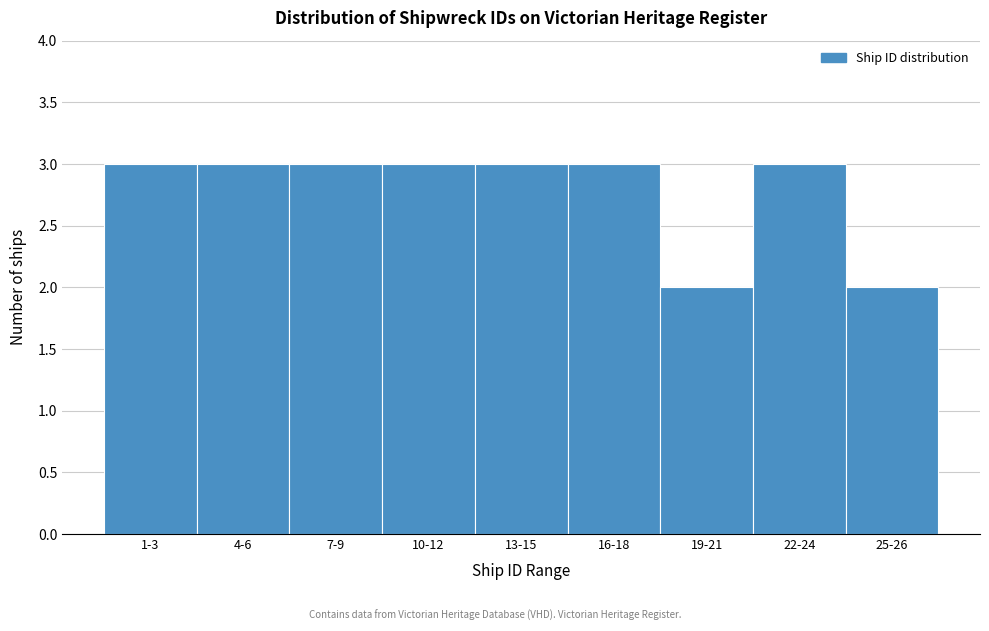

Reading left to right, what are all the values shown in this chart?

3	3	3	3	3	3	2	3	2